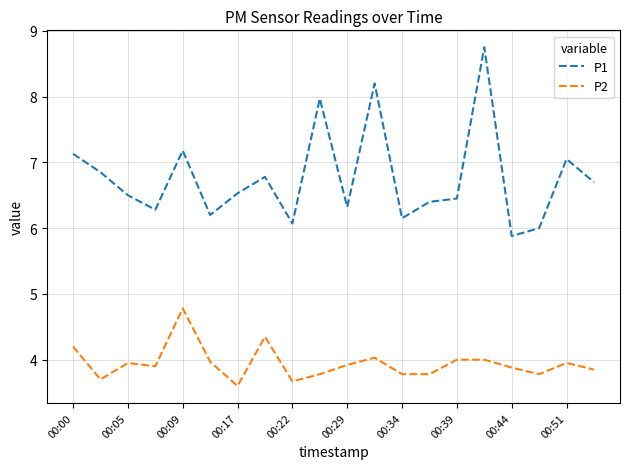

What is the smallest value displayed?

3.6